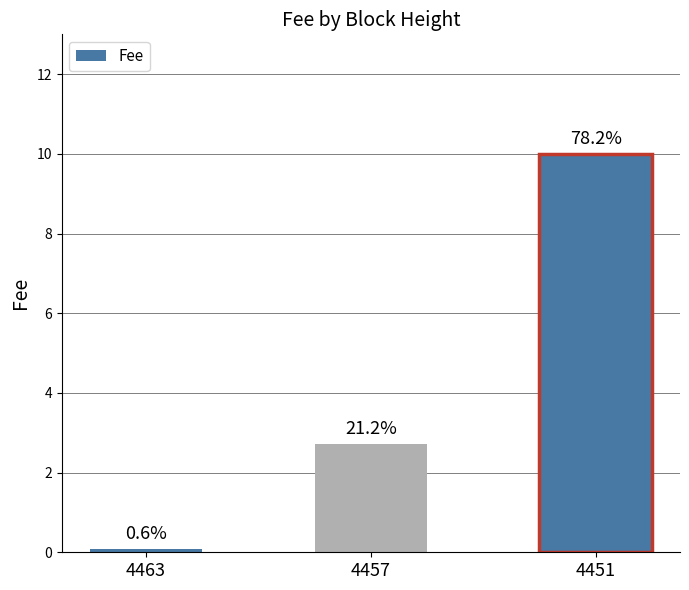

Which has a higher value, 4457 or 4451?

4451